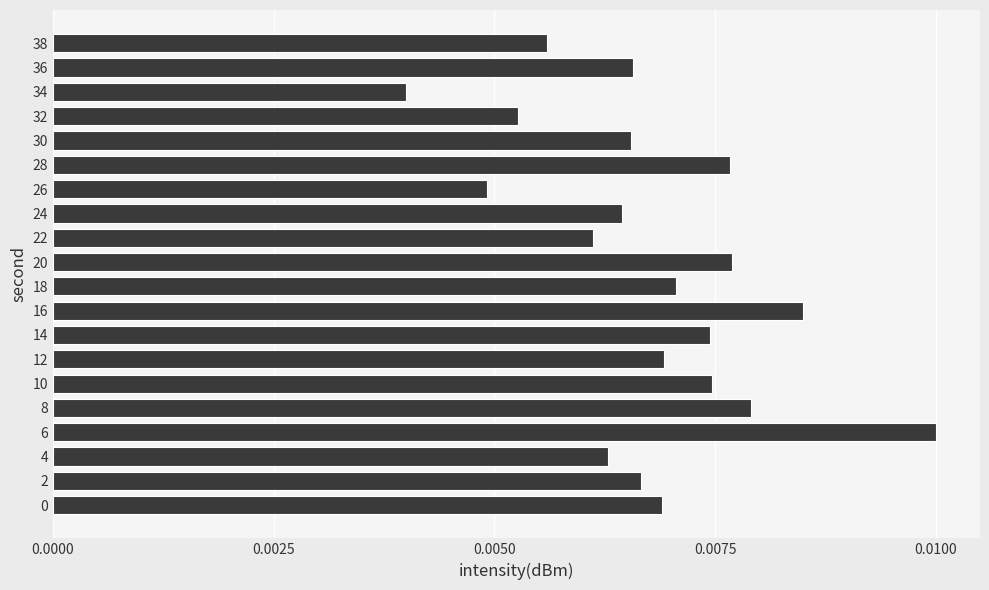

Which label corresponds to the smallest value in the chart?

34